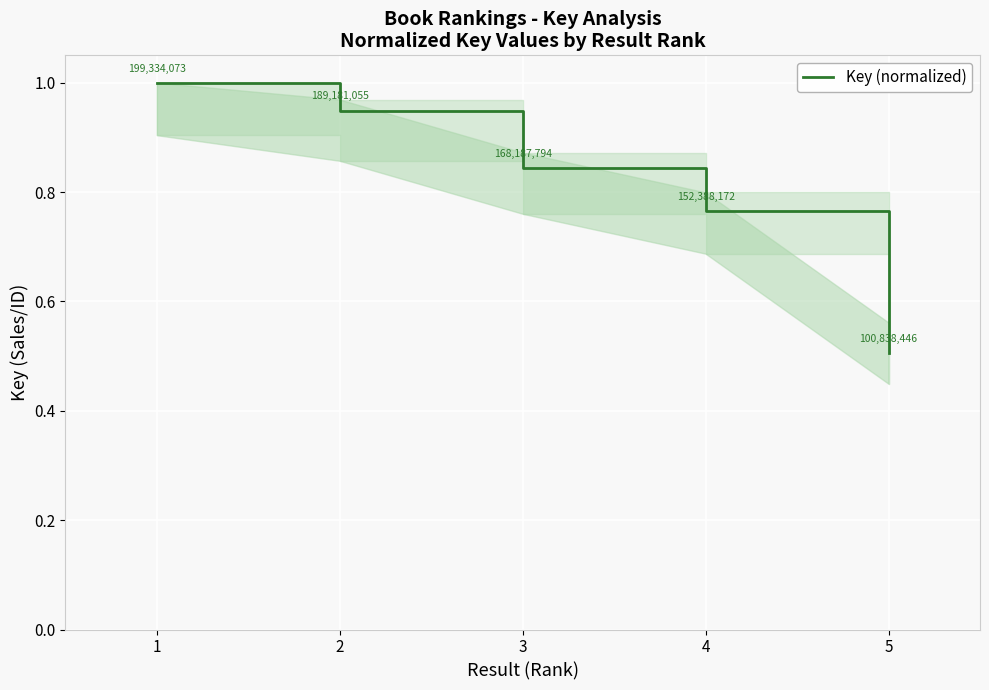

True or false: the data shows 0.4 at 1.

False